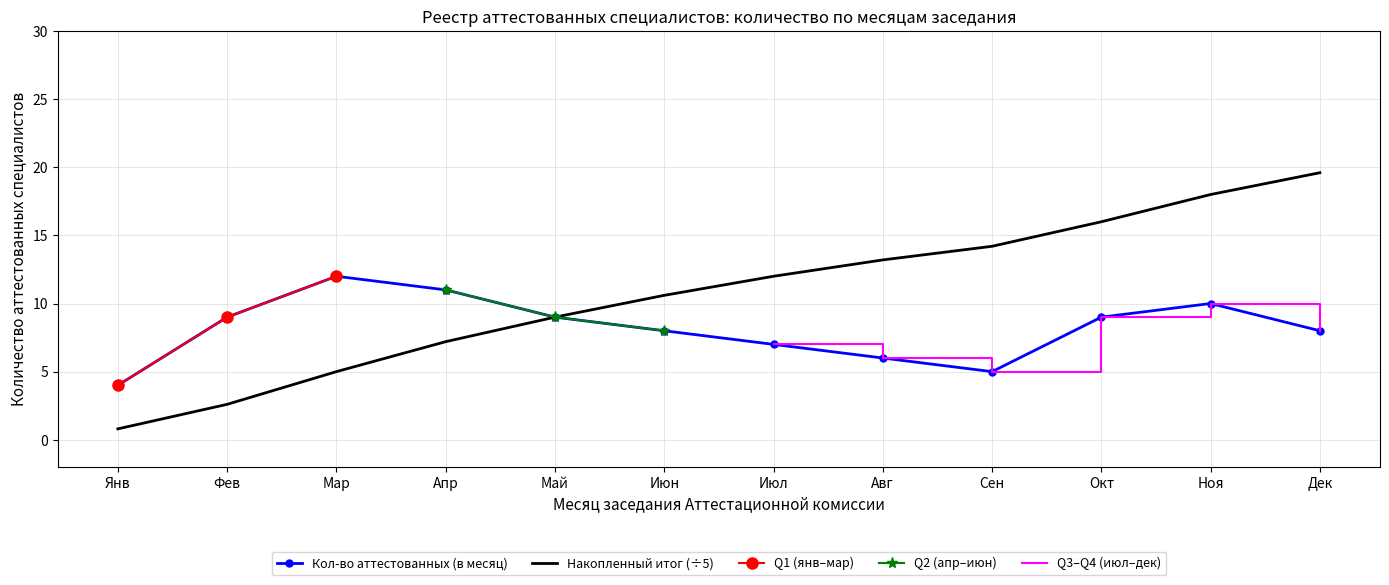

At which label does Накопленный итог (÷5) reach its minimum?

Янв